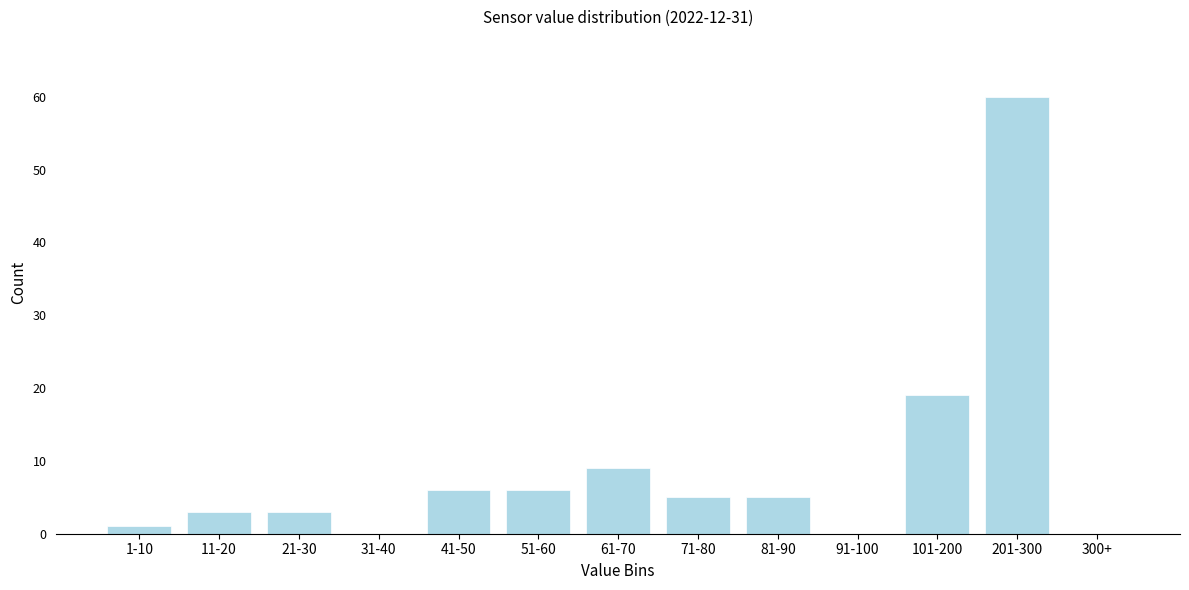

Reading left to right, list all the values displayed in this chart.

1-10=1	11-20=3	21-30=3	31-40=0	41-50=6	51-60=6	61-70=9	71-80=5	81-90=5	91-100=0	101-200=19	201-300=60	300+=0